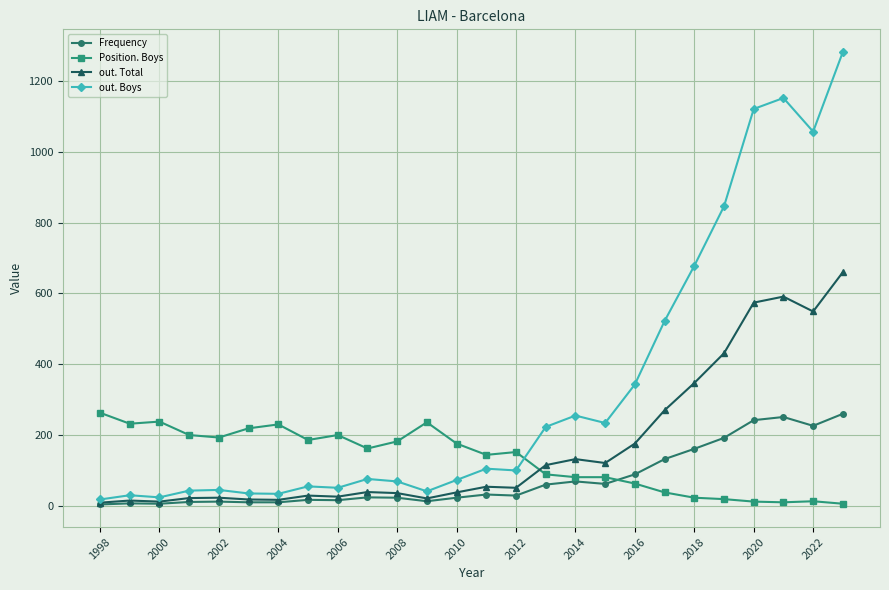

What is the maximum value for Position. Boys?

263